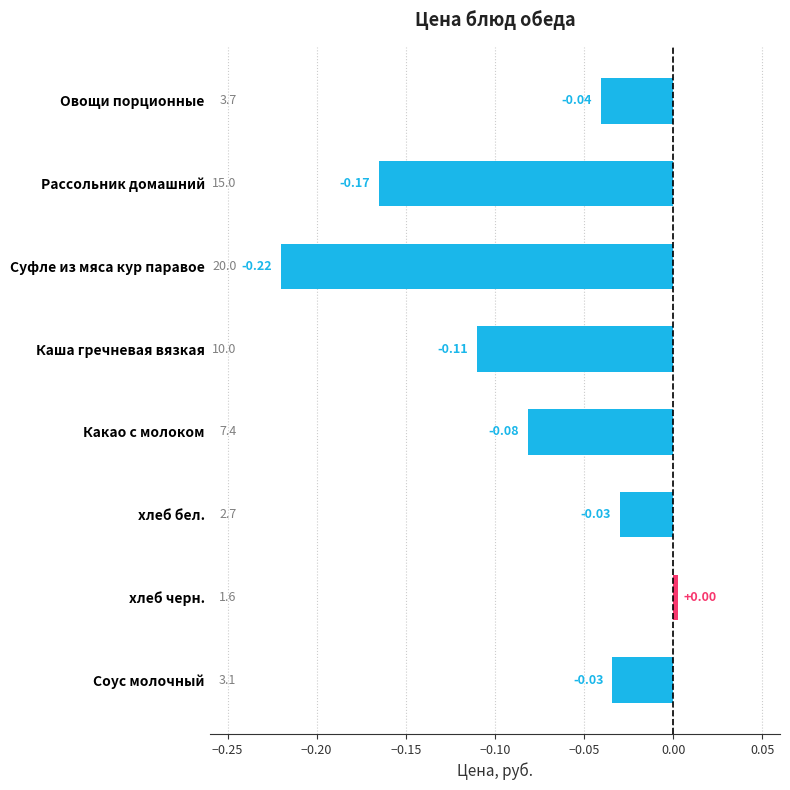

Between Какао с молоком and Суфле из мяса кур паравое, which is larger?

Какао с молоком